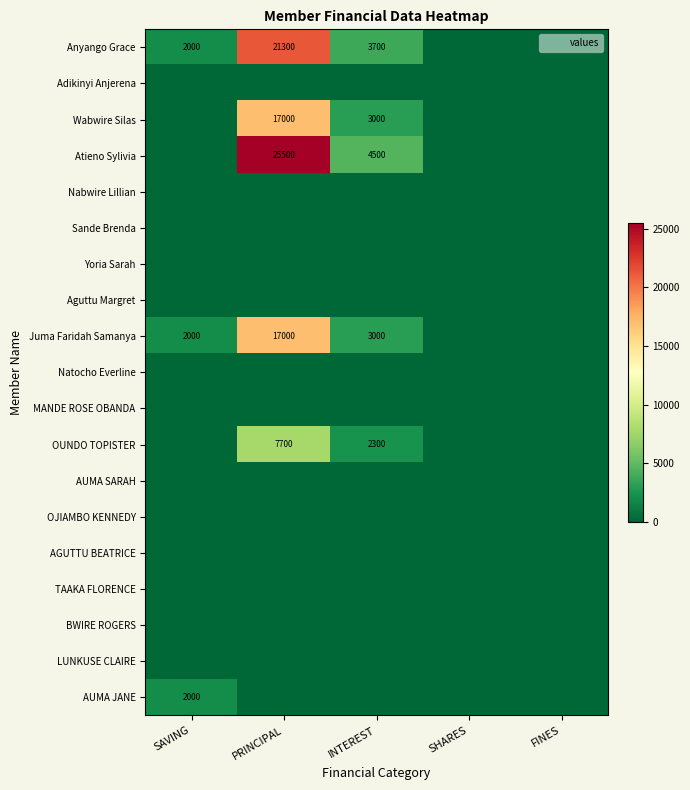

At which category does the chart reach its peak across all series?

PRINCIPAL